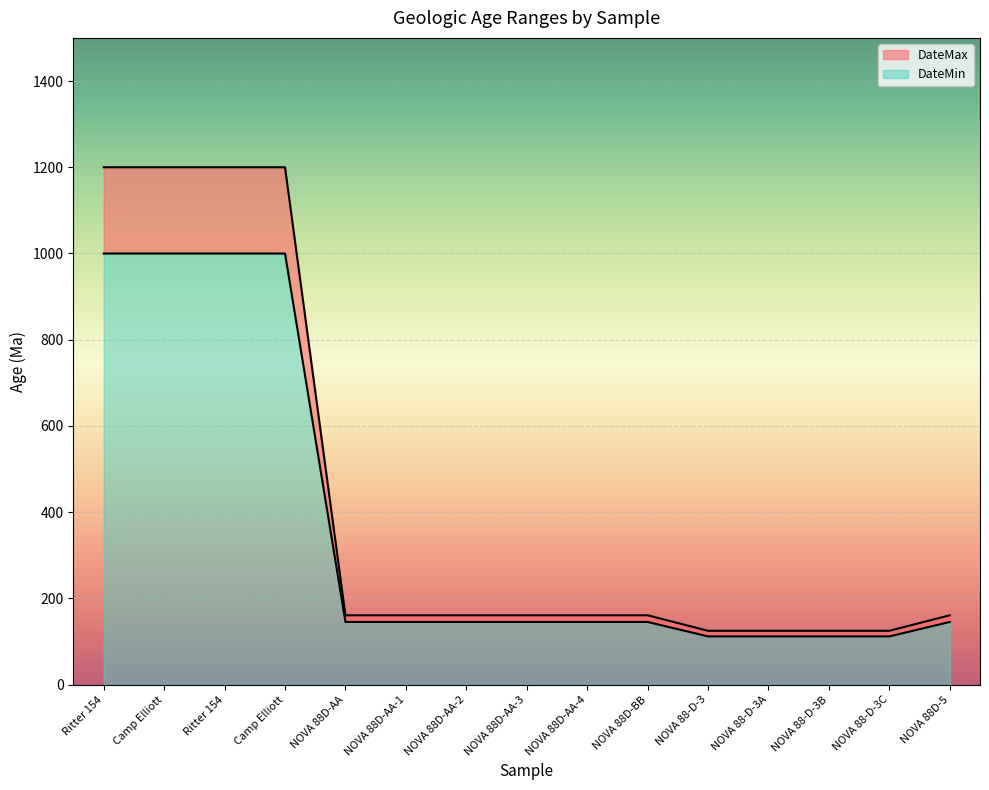

What is the sum of the DateMax values at NOVA 88D-BB and NOVA 88-D-3C?

286.0